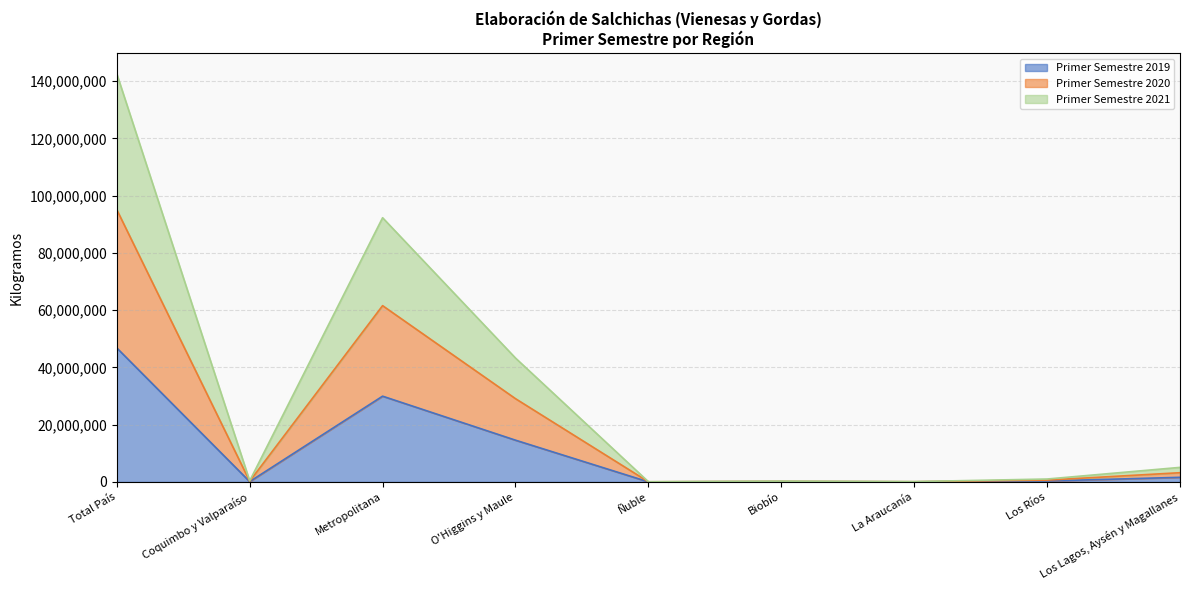

At how many categories does at least one series exceed 62544302?

2